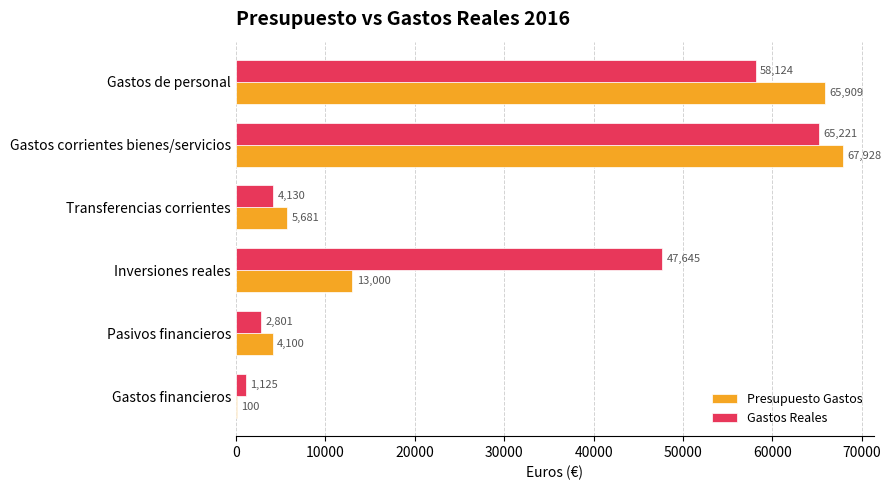

At which label is Presupuesto Gastos closest to 34014?

Inversiones reales